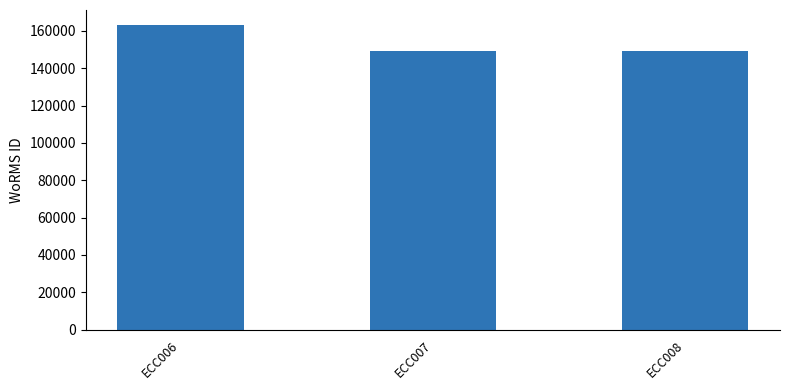

Does the chart contain stacked bars?

No